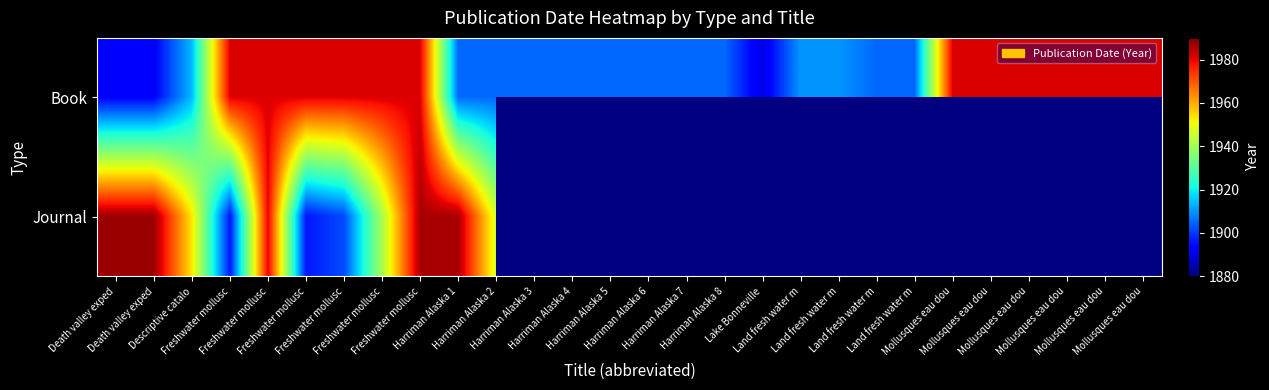

What is the difference between the maximum and minimum values in the Journal series?

91.0